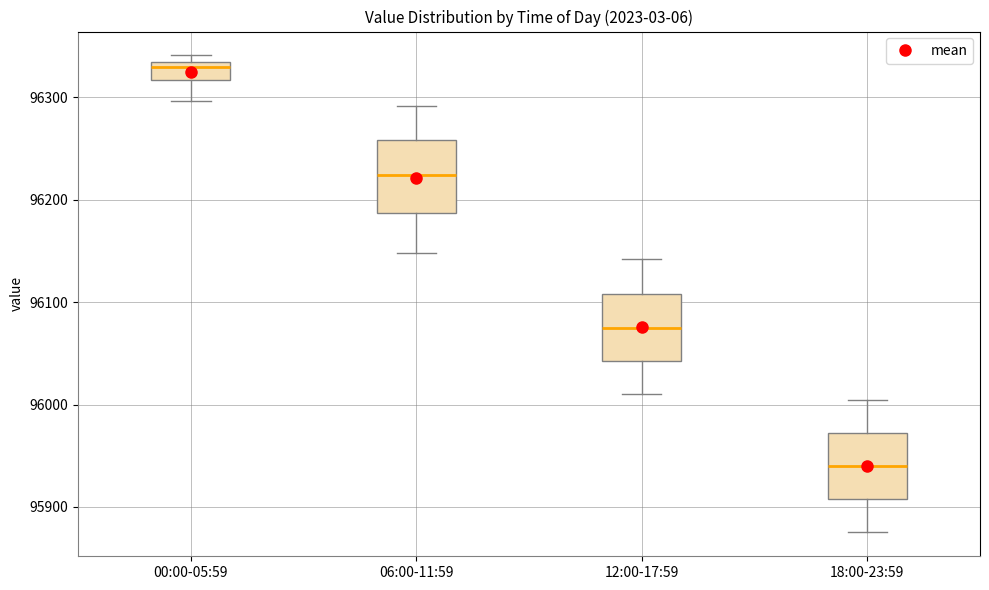

Reading left to right, read every box against the y-axis: the position of its median line, the range the box covers, and the ends of its whiskers. The values are not printed on the chart, so give them approximately, as read against the axis.

00:00-05:59: median 96330 (just below the box's upper edge), box 96320 to 96330, whiskers 96300 to 96340
06:00-11:59: median 96220, box 96190 to 96260, whiskers 96150 to 96290
12:00-17:59: median 96070, box 96040 to 96110, whiskers 96010 to 96140
18:00-23:59: median 95940, box 95910 to 95970, whiskers 95880 to 96000